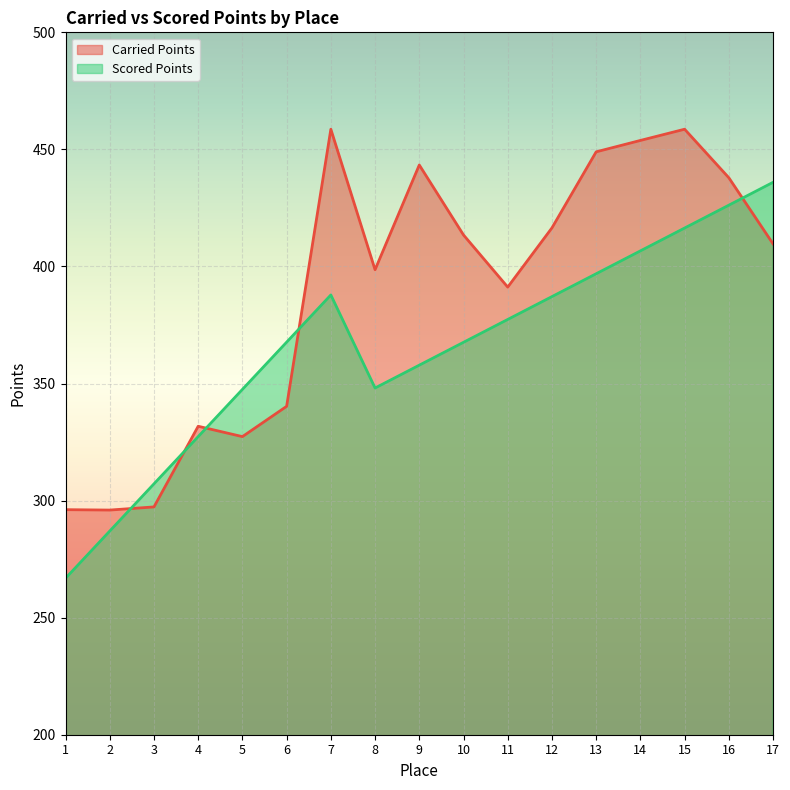

The value of Carried Points at 1 is 296.1. True or false?

True